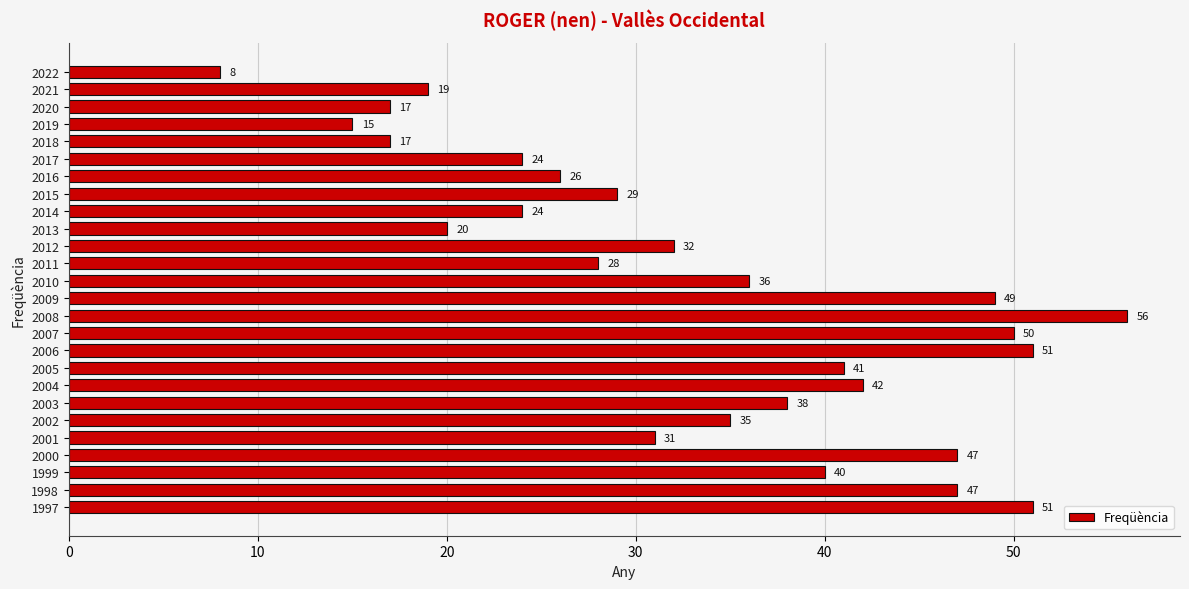

How many data points are less than 35?

13